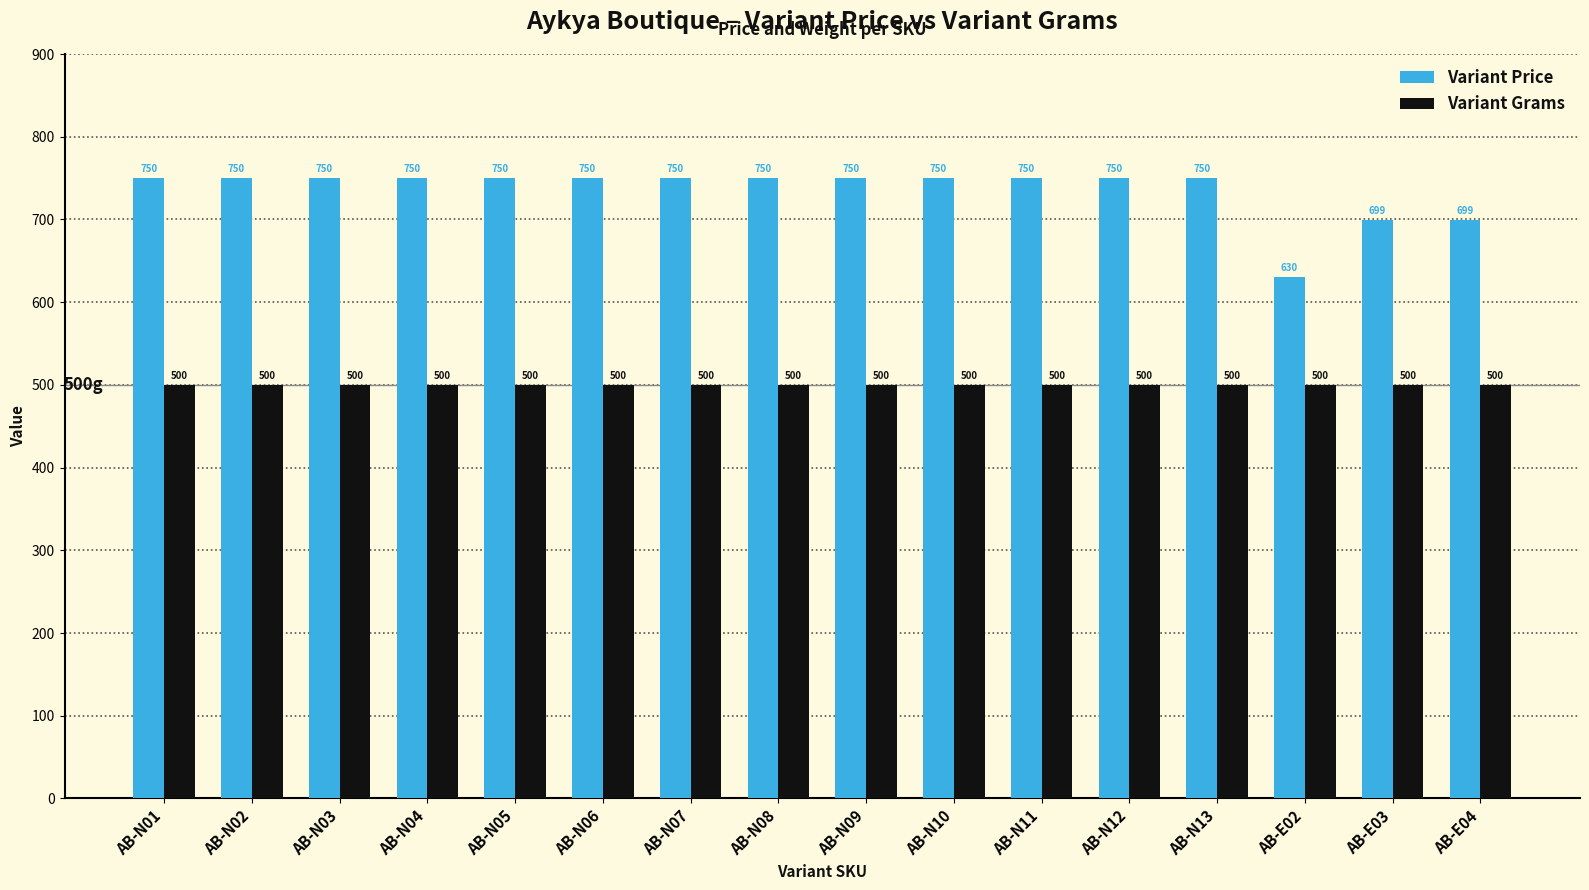

Reading left to right, what are all the values shown in this chart?

Variant Price: AB-N01=750	AB-N02=750	AB-N03=750	AB-N04=750	AB-N05=750	AB-N06=750	AB-N07=750	AB-N08=750	AB-N09=750	AB-N10=750	AB-N11=750	AB-N12=750	AB-N13=750	AB-E02=630	AB-E03=699	AB-E04=699
Variant Grams: AB-N01=500	AB-N02=500	AB-N03=500	AB-N04=500	AB-N05=500	AB-N06=500	AB-N07=500	AB-N08=500	AB-N09=500	AB-N10=500	AB-N11=500	AB-N12=500	AB-N13=500	AB-E02=500	AB-E03=500	AB-E04=500